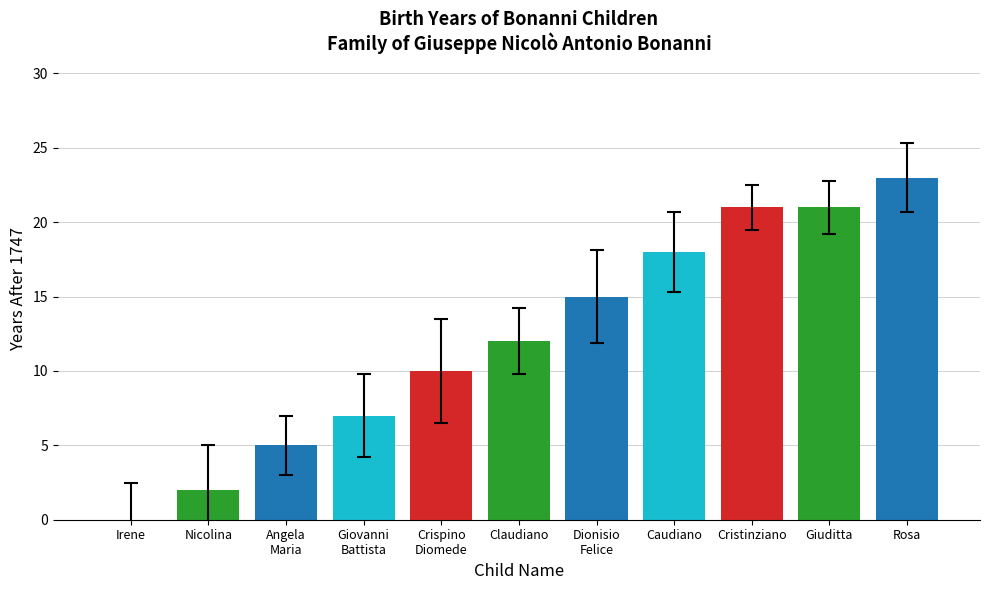

The value at Claudiano is 12. True or false?

True